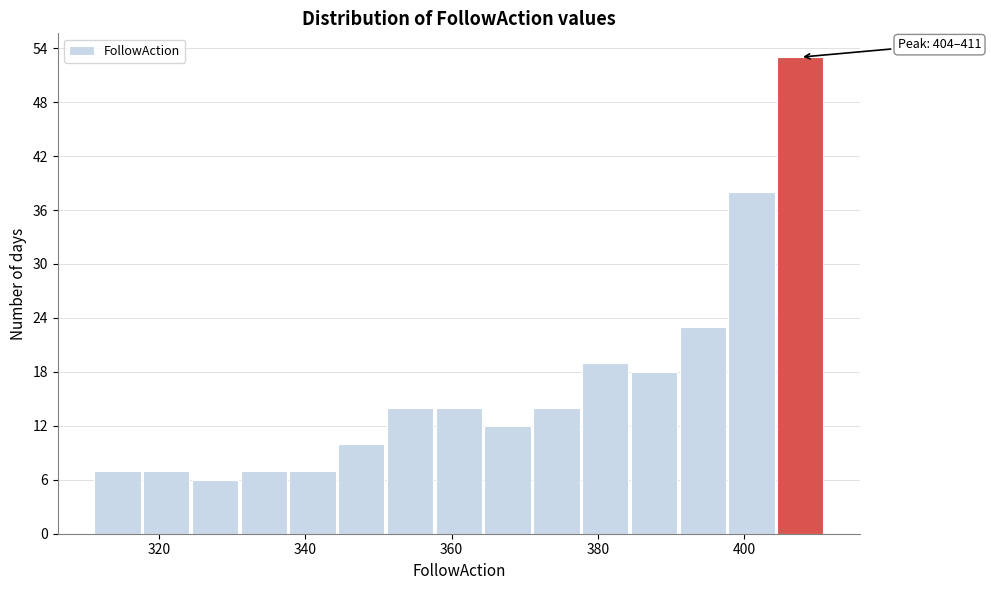

Read against the x-axis, roughly where is the centre of the tallest bar?

408